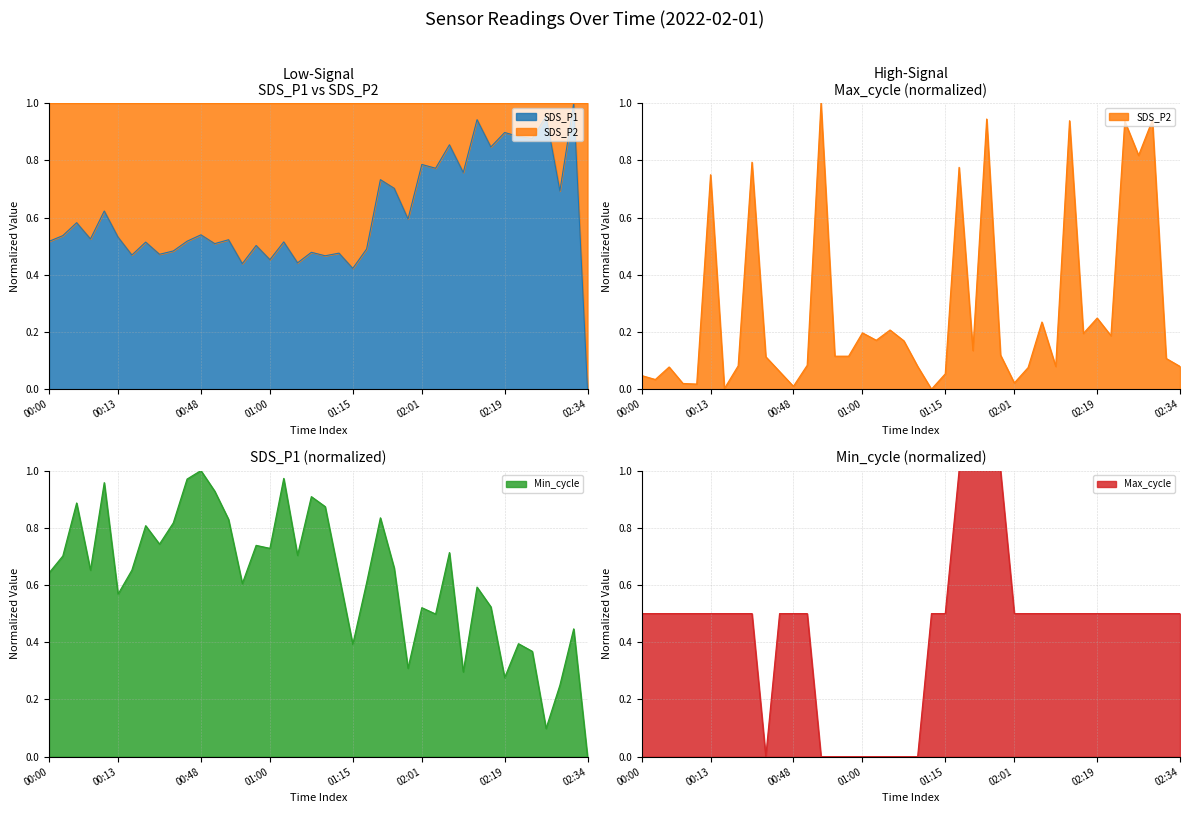

Which category has the highest value in the Min_cycle series?

00:48